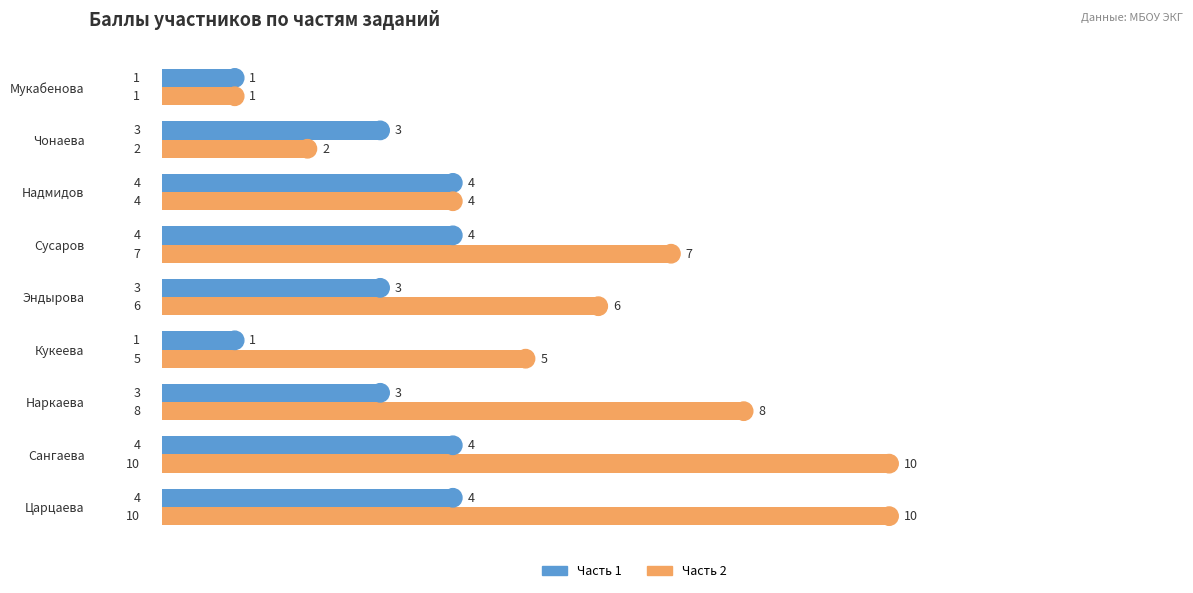

What value does the Часть 1 series have at Надмидов?

4